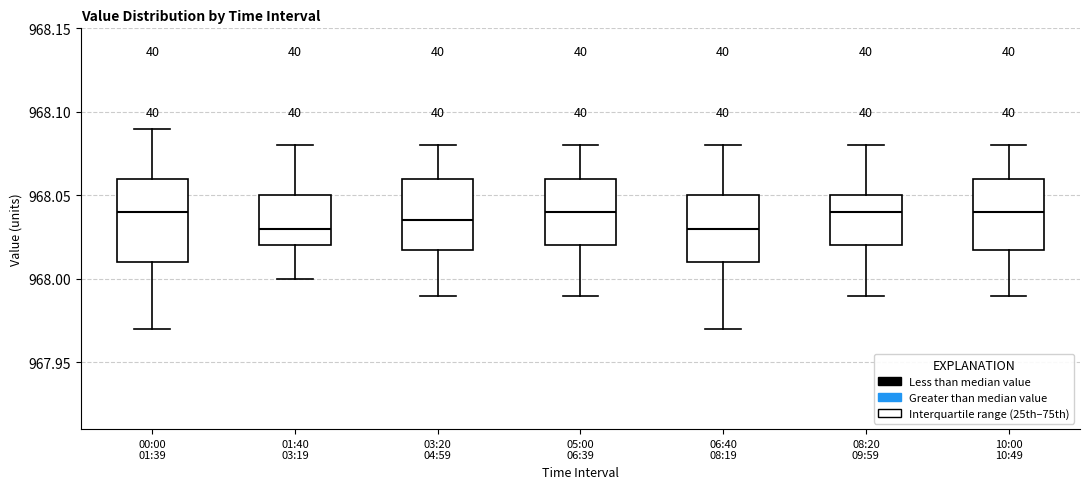

Where does the upper whisker of the box for 03:20 04:59 end on the y-axis? The values are not printed on the chart, so give them approximately, as read against the axis.

968.080